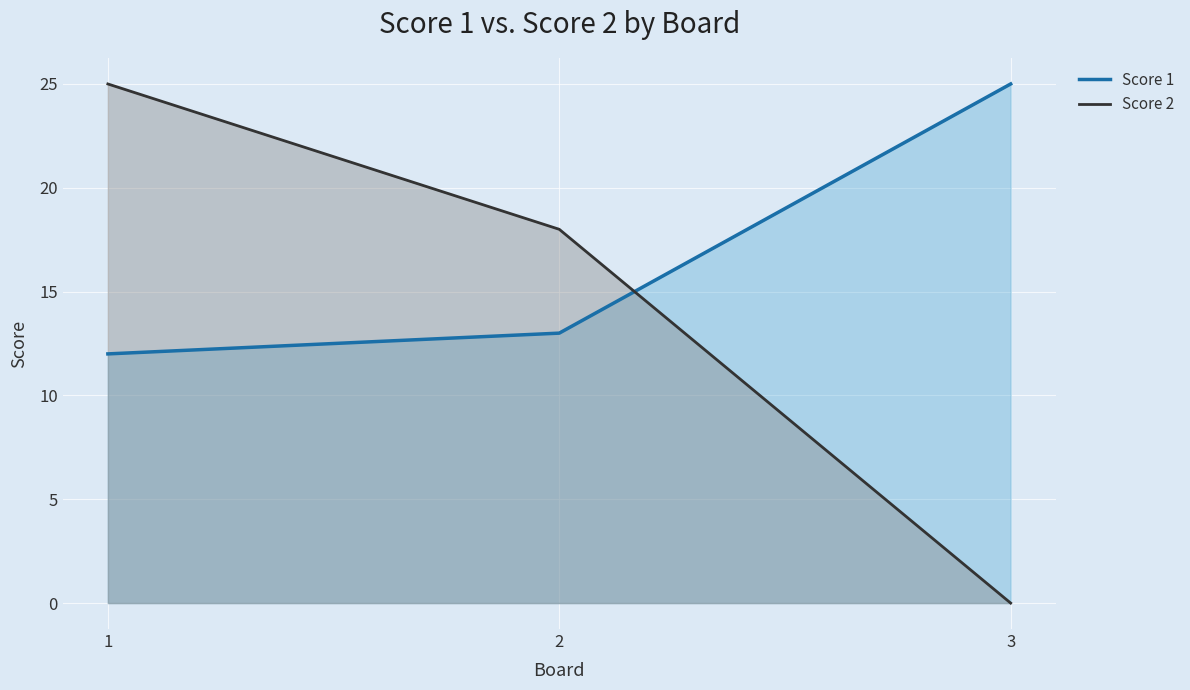

Reading right to left, list all the values displayed in this chart.

Score 1: 3=25	2=13	1=12
Score 2: 3=0	2=18	1=25